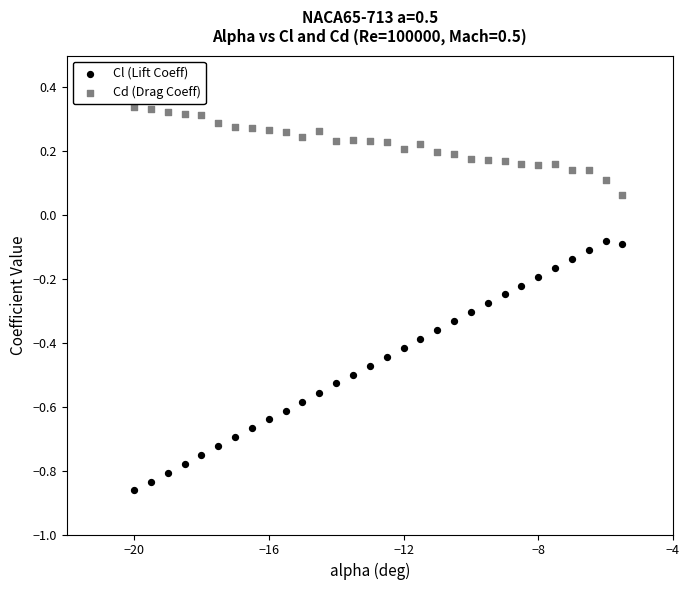

Which series contains the highest Y value?

Cd (Drag Coeff)